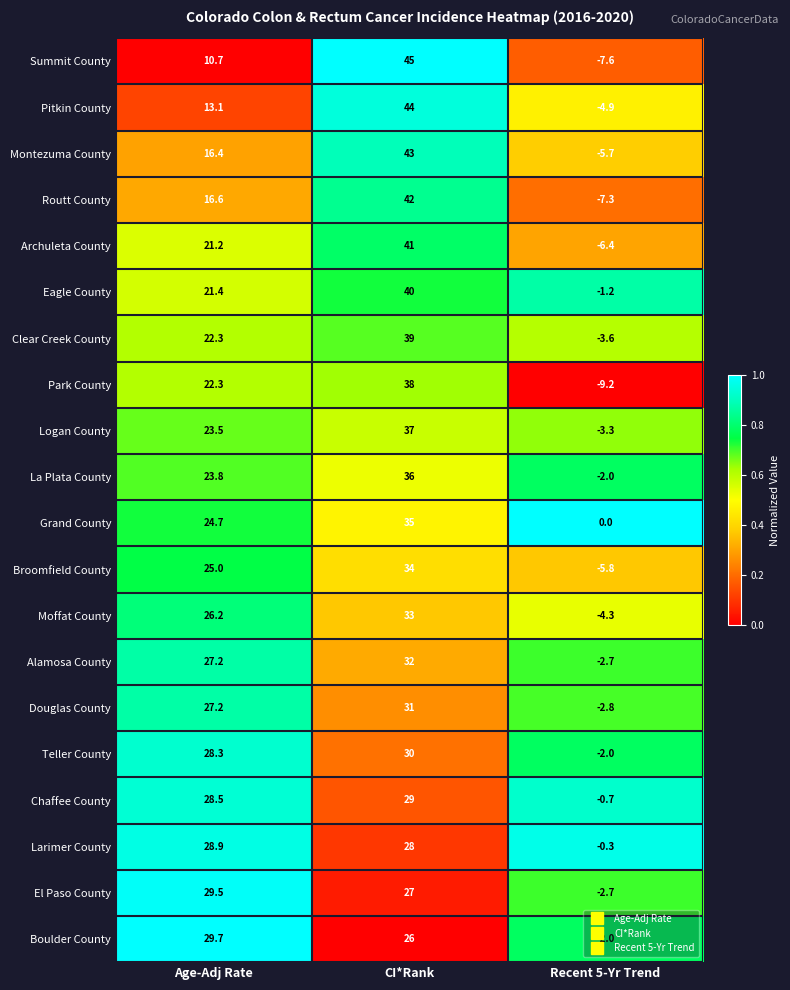

What is the greatest value displayed?

45.0